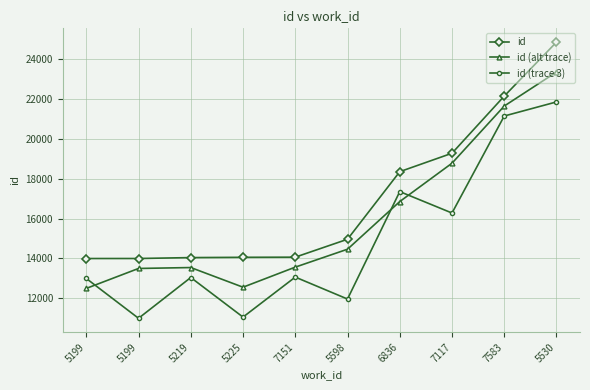

What is the minimum value for id?

13995